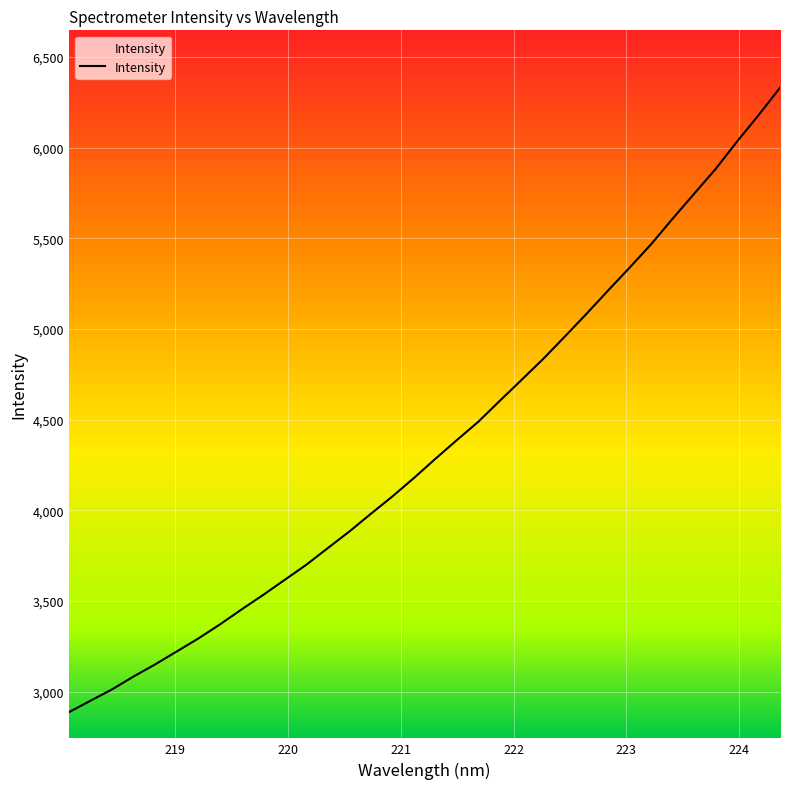

What is the label of the 12th point from the left?

220.1623